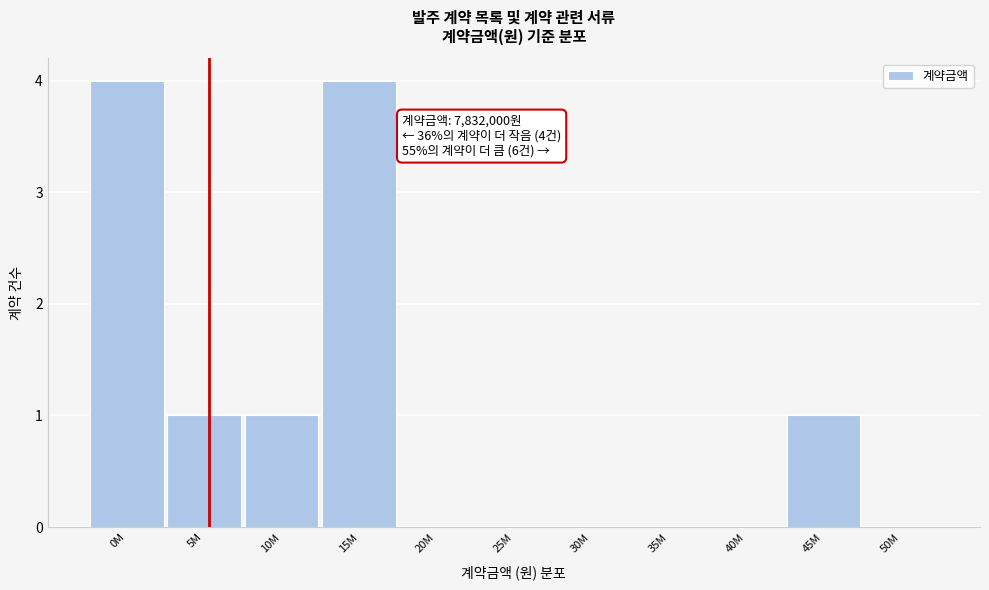

Reading left to right, what are all the values shown in this chart?

0M=4	5M=1	10M=1	15M=4	20M=0	25M=0	30M=0	35M=0	40M=0	45M=1	50M=0